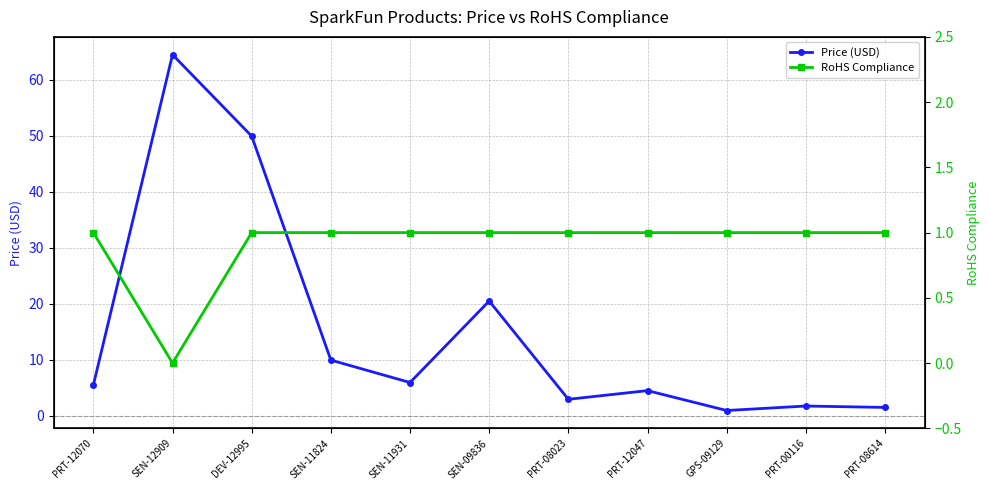

What is the value of the Price (USD) point at the 2nd from the left?

64.5